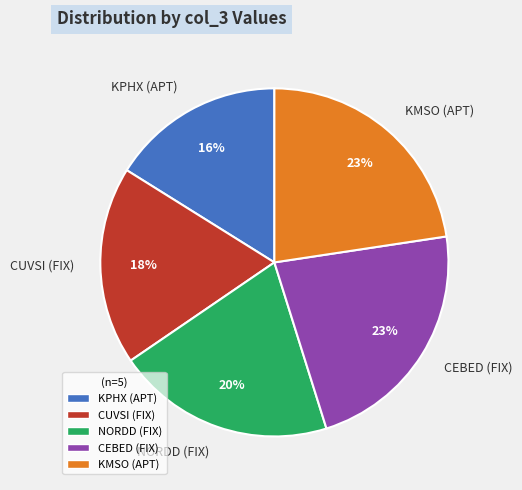

How many segments does this pie chart have?

5